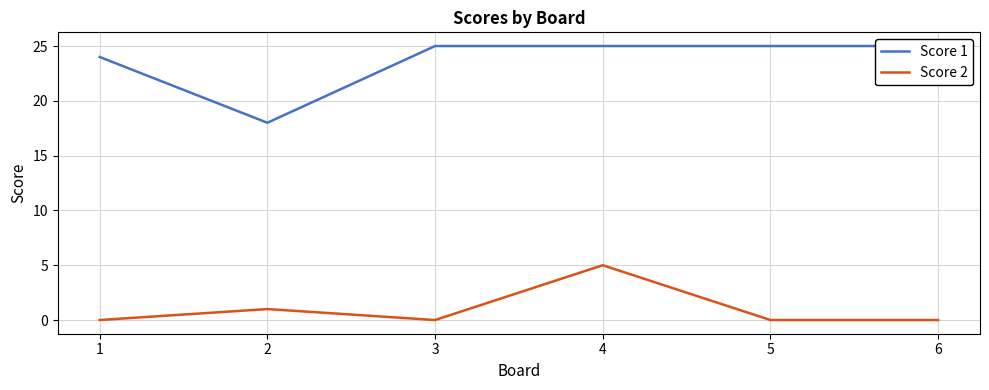

What is the value of the Score 2 point at the 4th from the left?

5